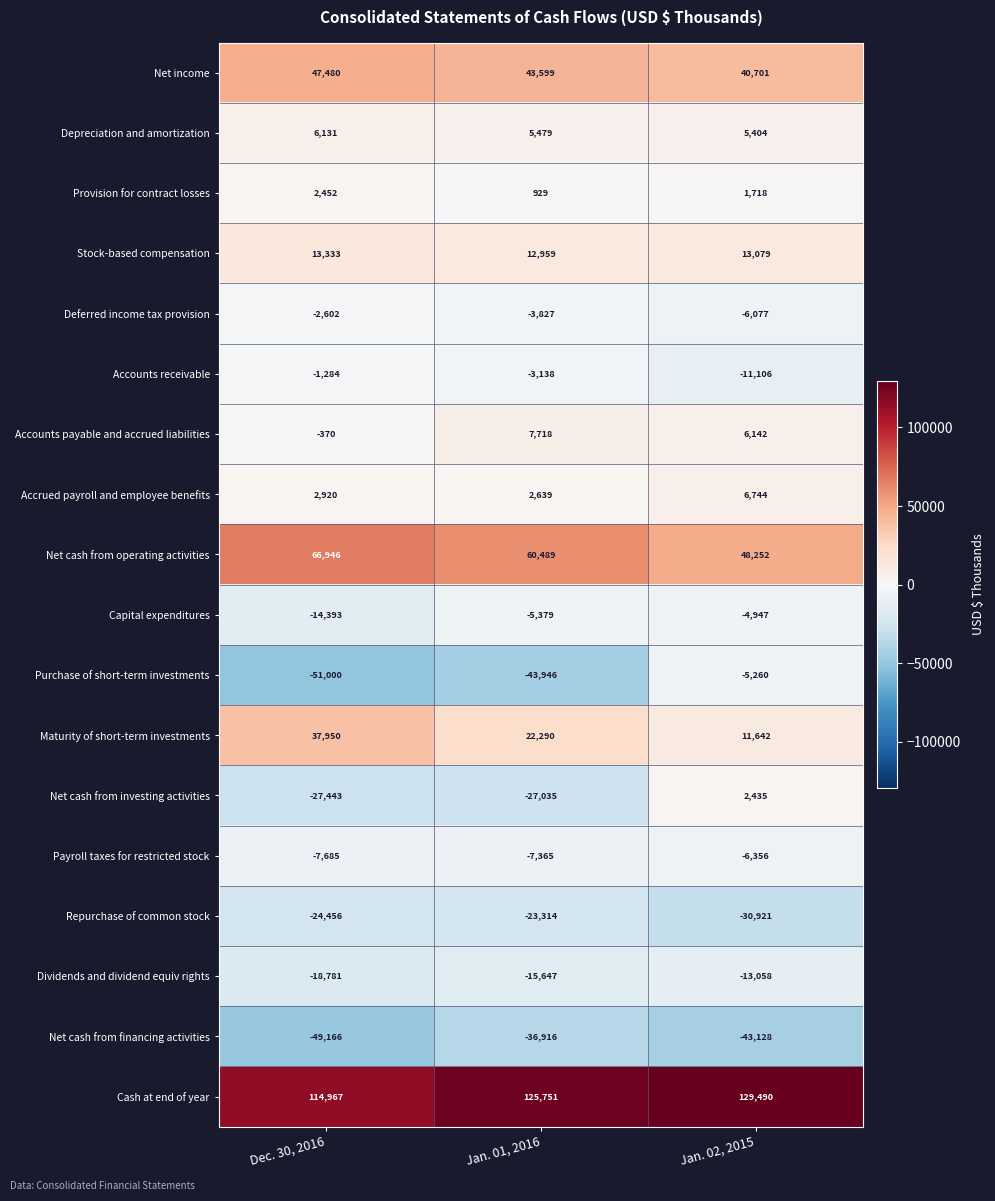

Rank the categories by Net cash from investing activities value from lowest to highest.

Dec. 30, 2016, Jan. 01, 2016, Jan. 02, 2015